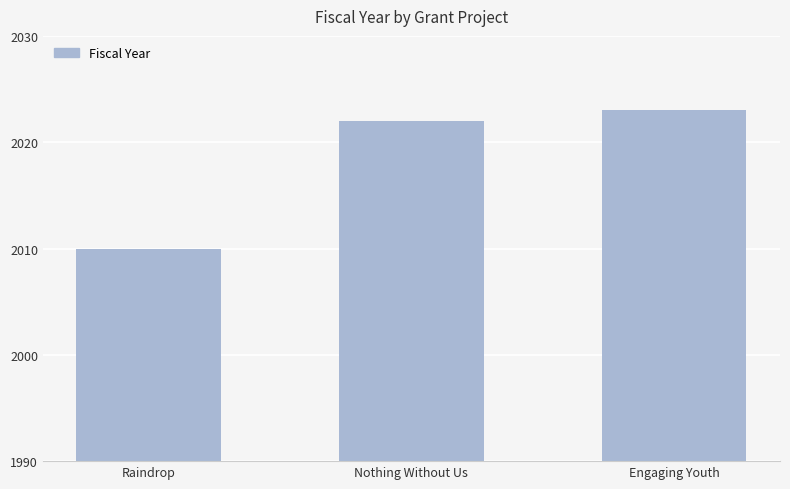

What position from the left is Nothing Without Us?

2